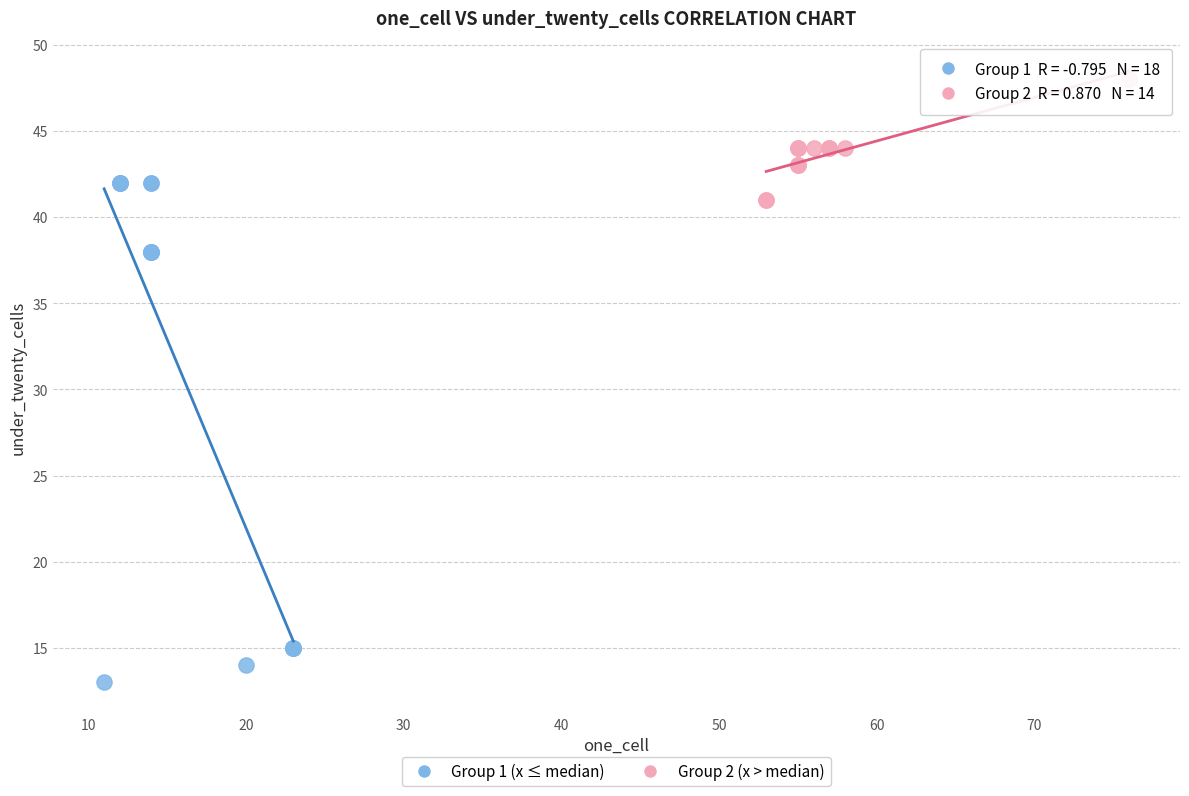

Which series reaches the maximum Y coordinate?

Group 2 (x > median)